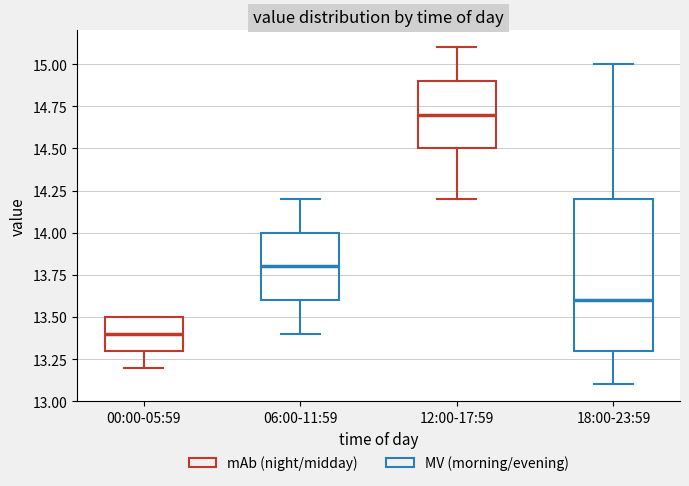

Reading left to right, transcribe this box plot: for each box, give where its median line is, the range the box spans, and where its two whiskers end, as read against the y-axis. The values are not printed on the chart, so give them approximately, as read against the axis.

00:00-05:59: median 13.4, box 13.3 to 13.5, whiskers 13.2 to 13.5
06:00-11:59: median 13.8, box 13.6 to 14.0, whiskers 13.4 to 14.2
12:00-17:59: median 14.7, box 14.5 to 14.9, whiskers 14.2 to 15.1
18:00-23:59: median 13.6, box 13.3 to 14.2, whiskers 13.1 to 15.0